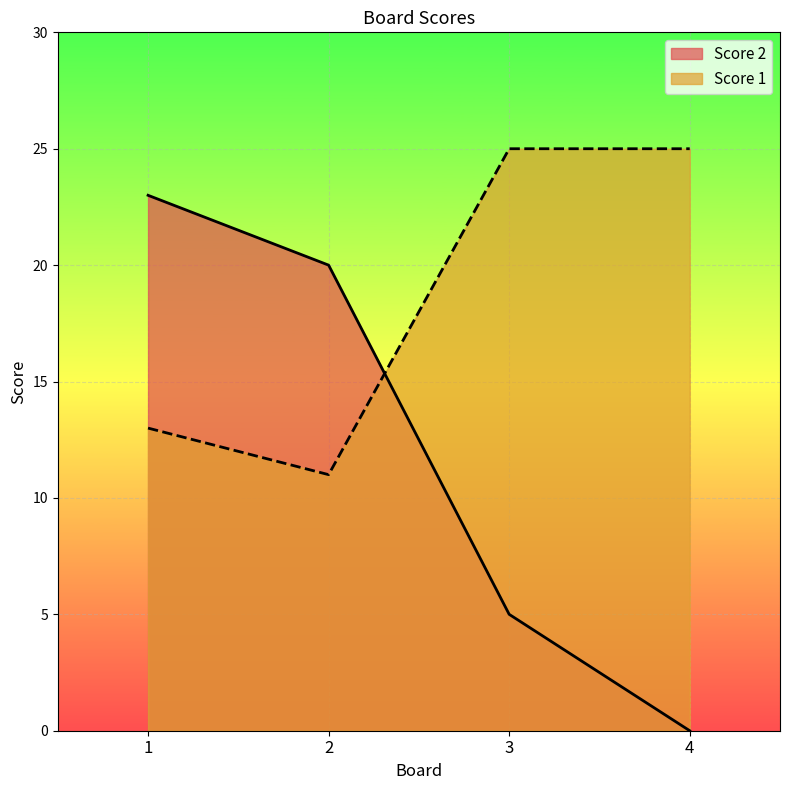

At 3, list the series in order from largest to smallest.

Score 1, Score 2